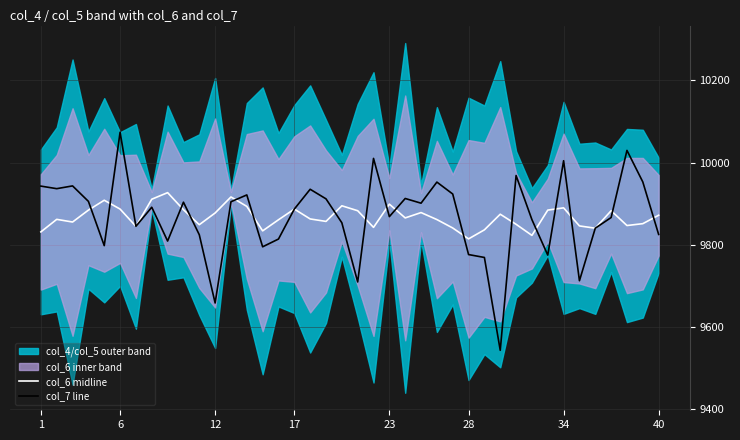

Is this an area chart (filled region under the line)?

No